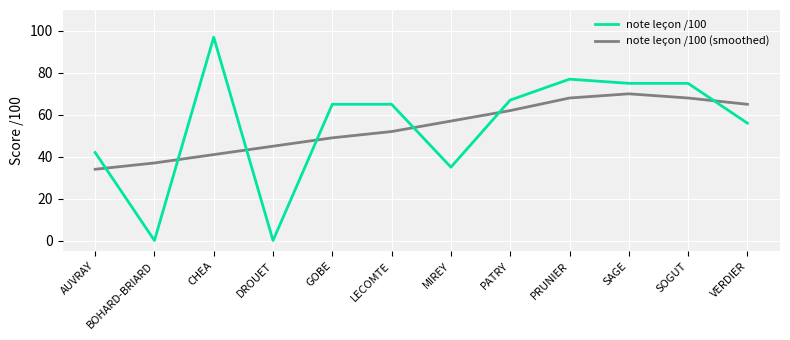

Reading right to left, extract all data points from this chart.

note leçon /100: 56	75	75	77	67	35	65	65	0	97	0	42
note leçon /100 (smoothed): 65	68	70	68	62	57	52	49	45	41	37	34